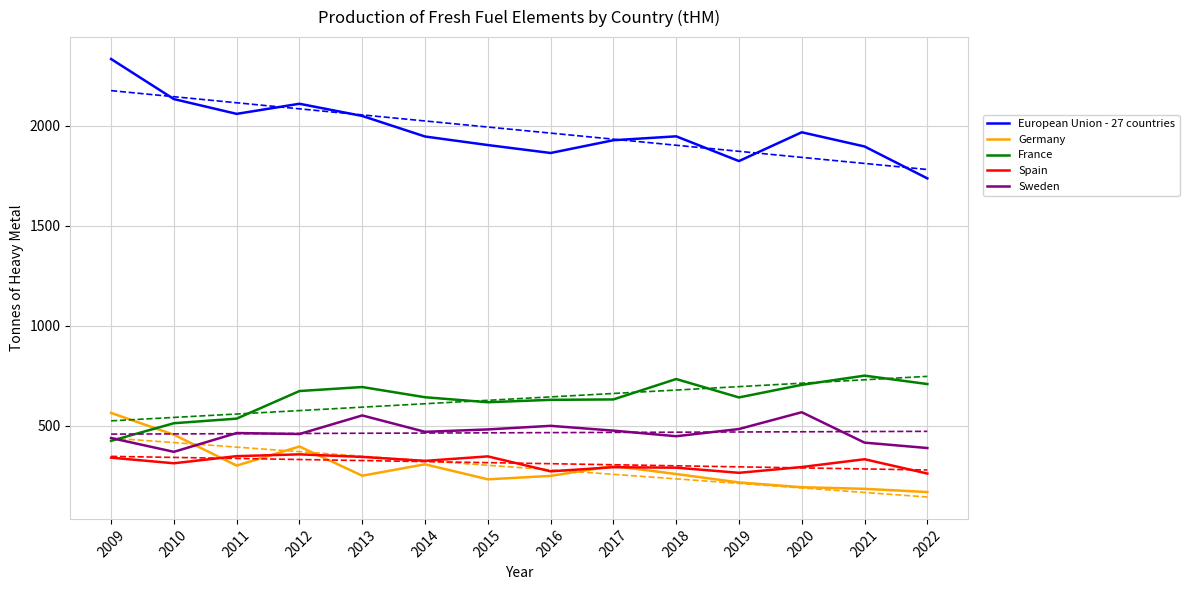

What is the maximum value shown in the chart?

2334.4